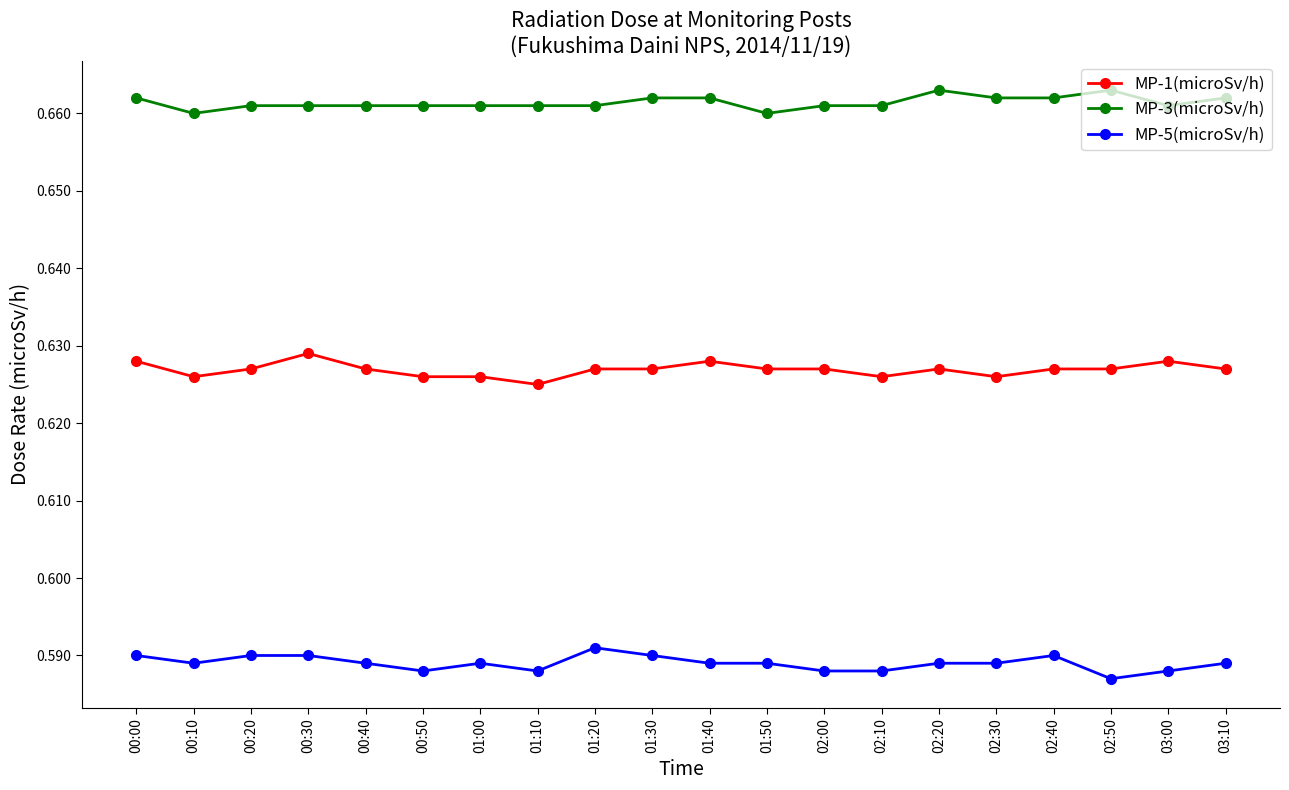

At which category does the chart reach its minimum across all series?

02:50